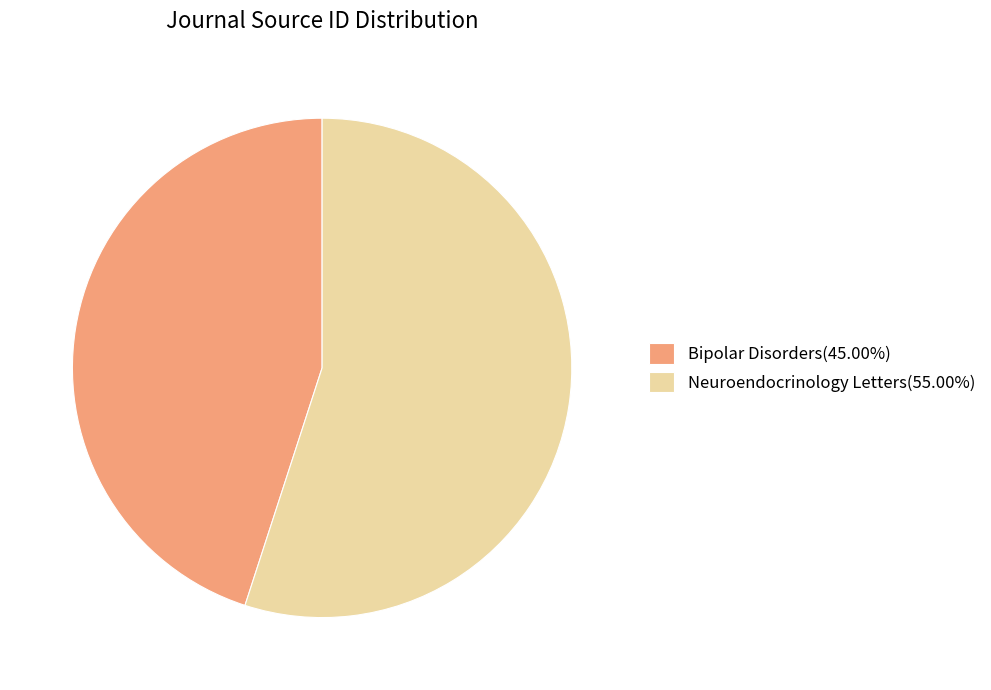

Is there any slice that represents more than half of the pie?

Yes